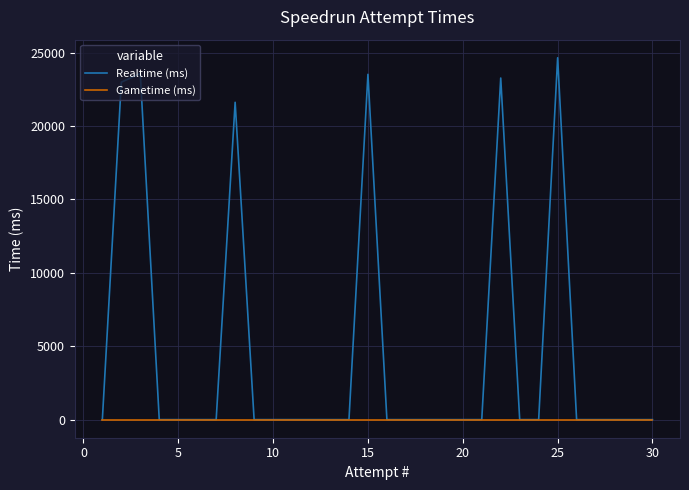

What is the sum of all Realtime (ms) values?

139659